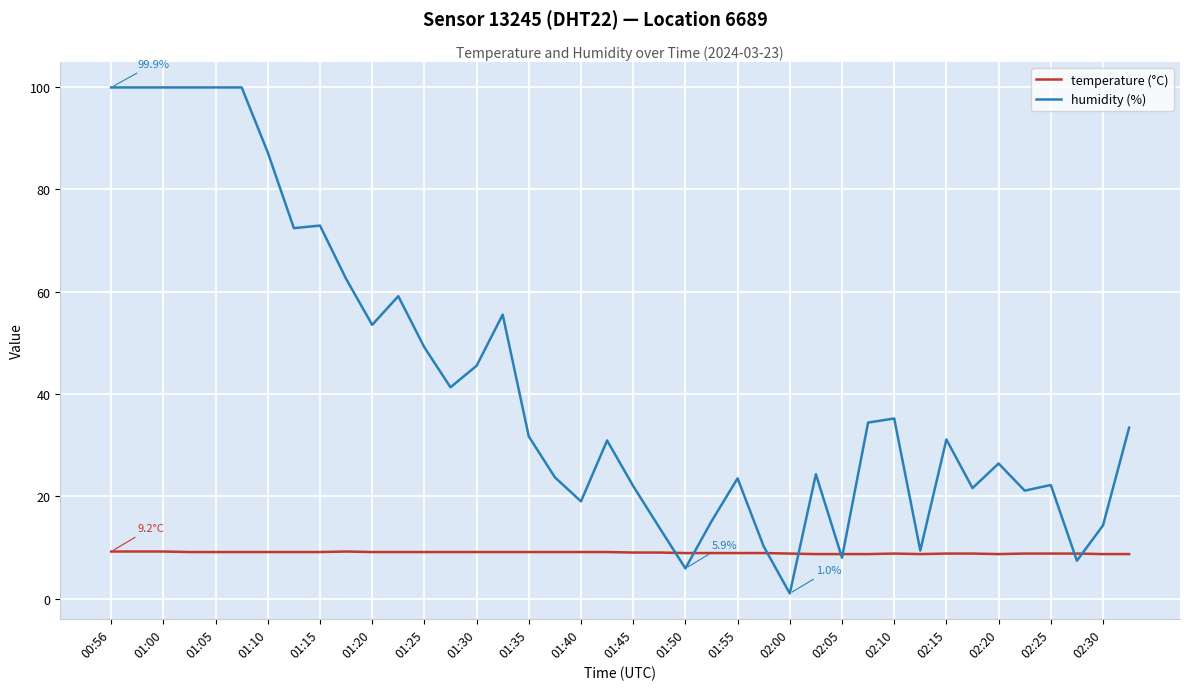

List the series in order of their overall mean, highest first.

humidity (%), temperature (°C)